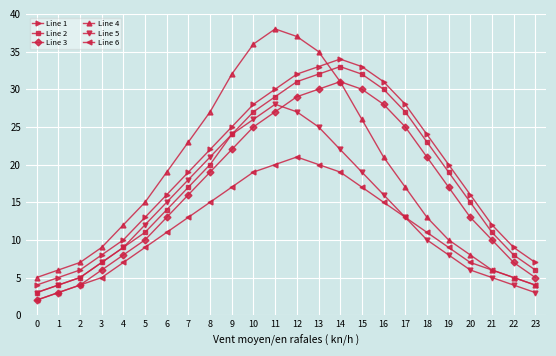

Count the number of data series in this chart.

6